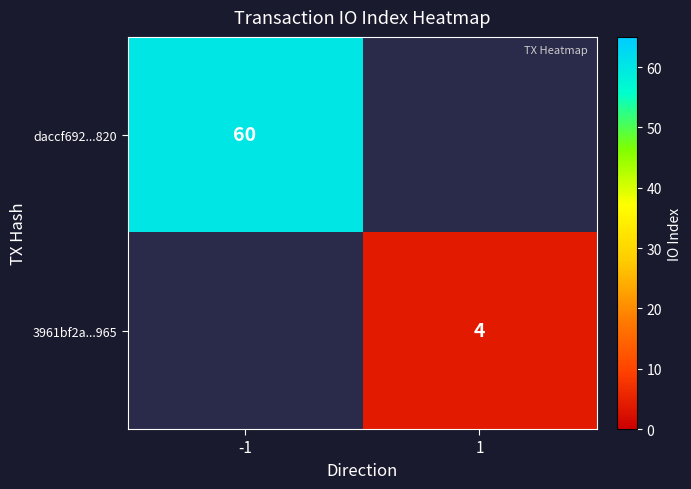

True or false: 3961bf2a...965 has a value of 2 at 1.

False